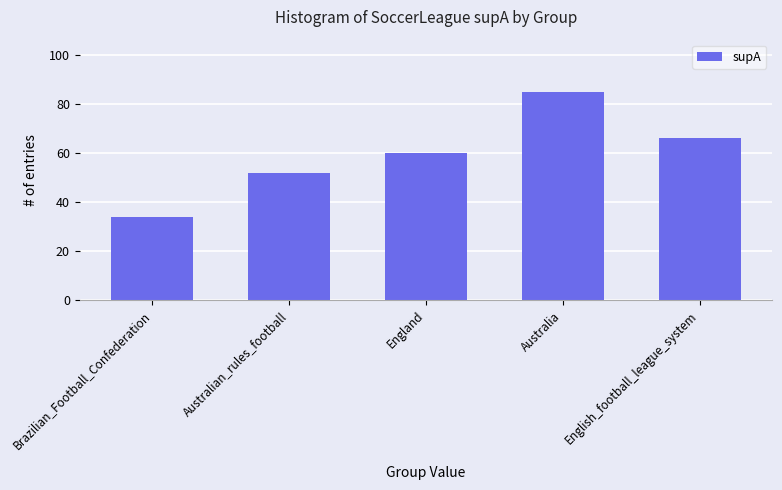

The chart shows a value of 60 at England. True or false?

True